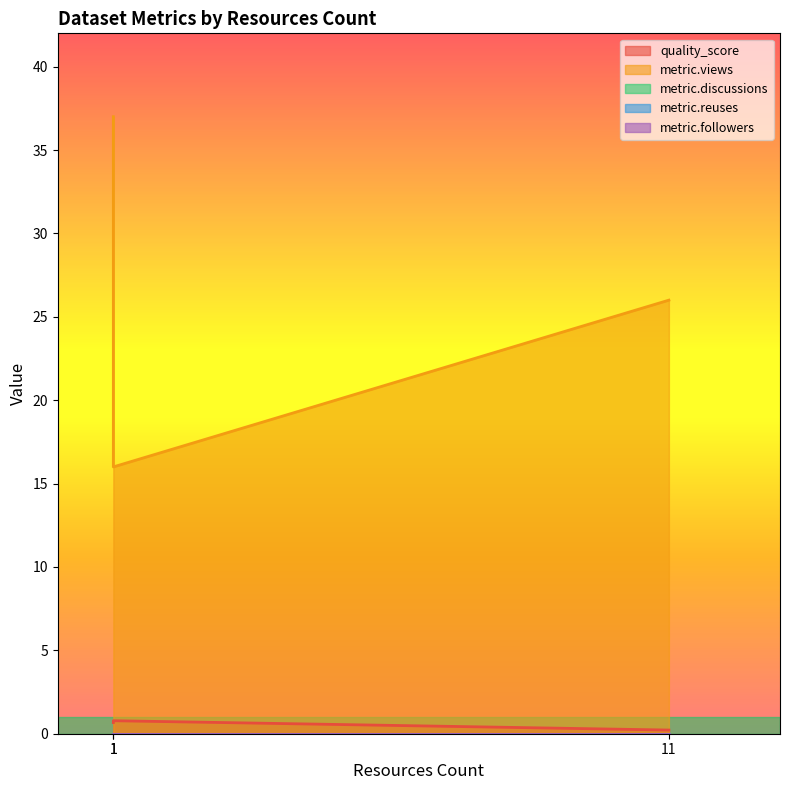

Reading left to right, list all the values displayed in this chart.

quality_score: 0.2	0.8	0.7
metric.views: 26.0	16.0	37.0
metric.discussions: 0.0	0.0	0.0
metric.reuses: 0.0	0.0	0.0
metric.followers: 0.0	0.0	0.0